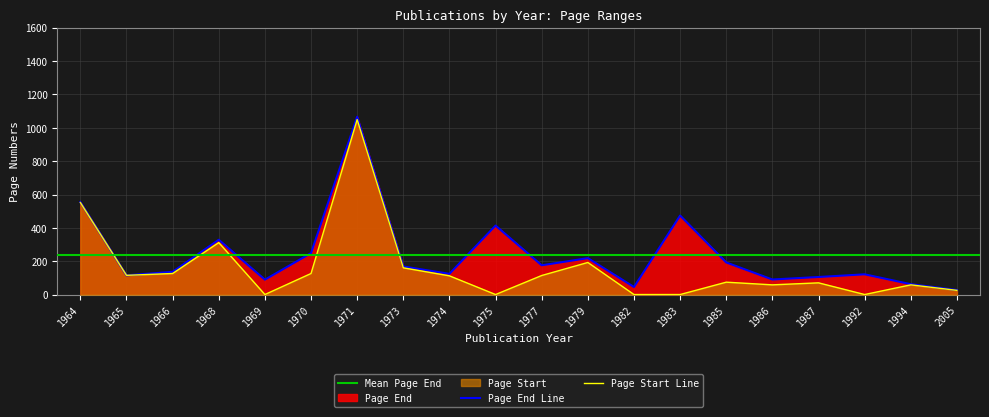

Reading left to right, list all the values displayed in this chart.

Page Start: 1964=552	1965=116	1966=127	1968=312	1969=1	1970=127	1971=1049	1973=161	1974=113	1975=1	1977=115	1979=193	1982=1	1983=1	1985=75	1986=59	1987=71	1992=1	1994=59	2005=26
Page End: 1964=555	1965=116	1966=137	1968=329	1969=90	1970=249	1971=1066	1973=169	1974=125	1975=414	1977=176	1979=219	1982=46	1983=474	1985=193	1986=91	1987=106	1992=122	1994=63	2005=28